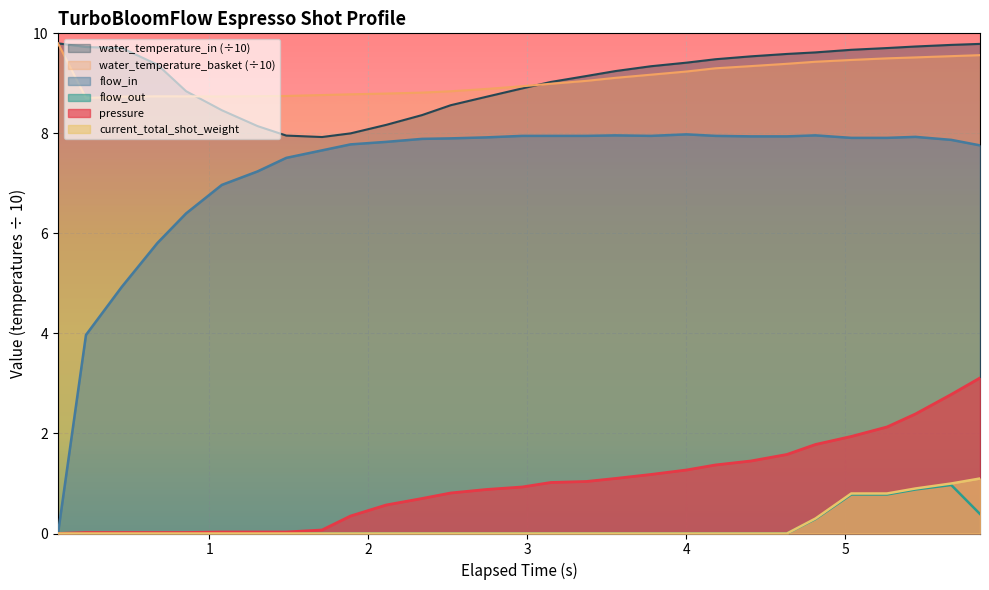

Which series has the widest spread of values?

flow_in